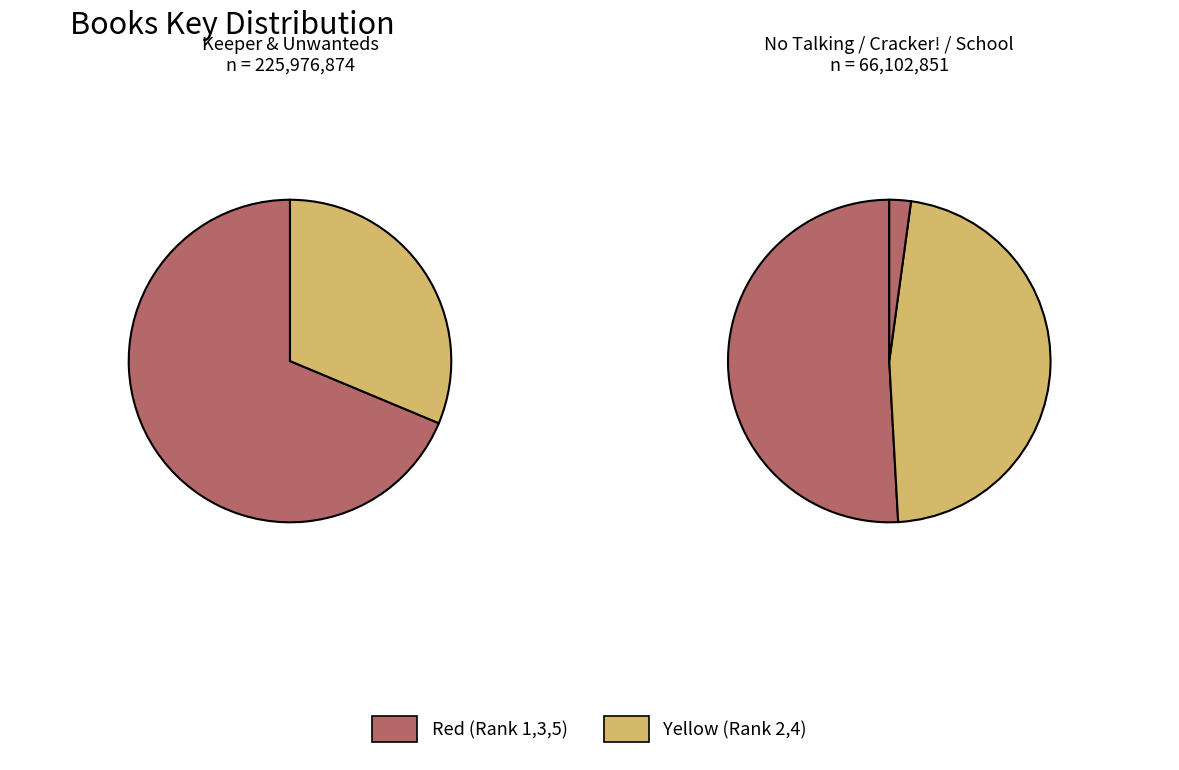

To the nearest percent, what is the difference between the largest and smallest slice percentages?

53%